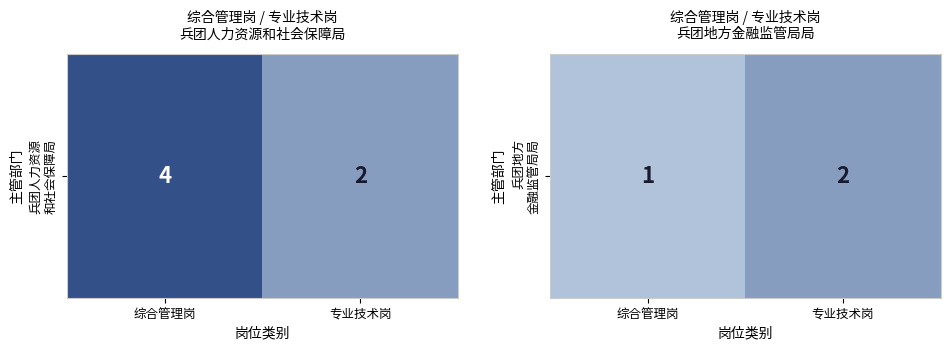

How many categories are shown in the chart?

2